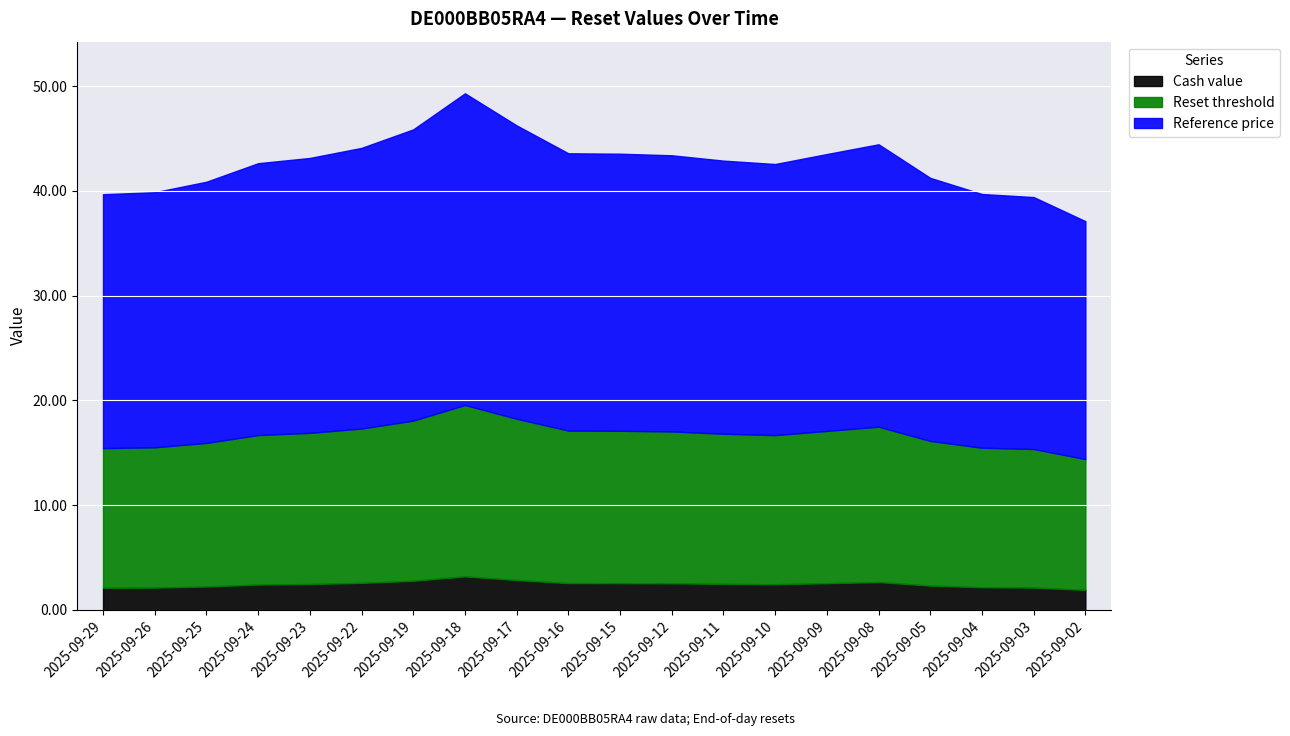

In Reference price, how many points are higher than both neighbors (excluding endpoints)?

2